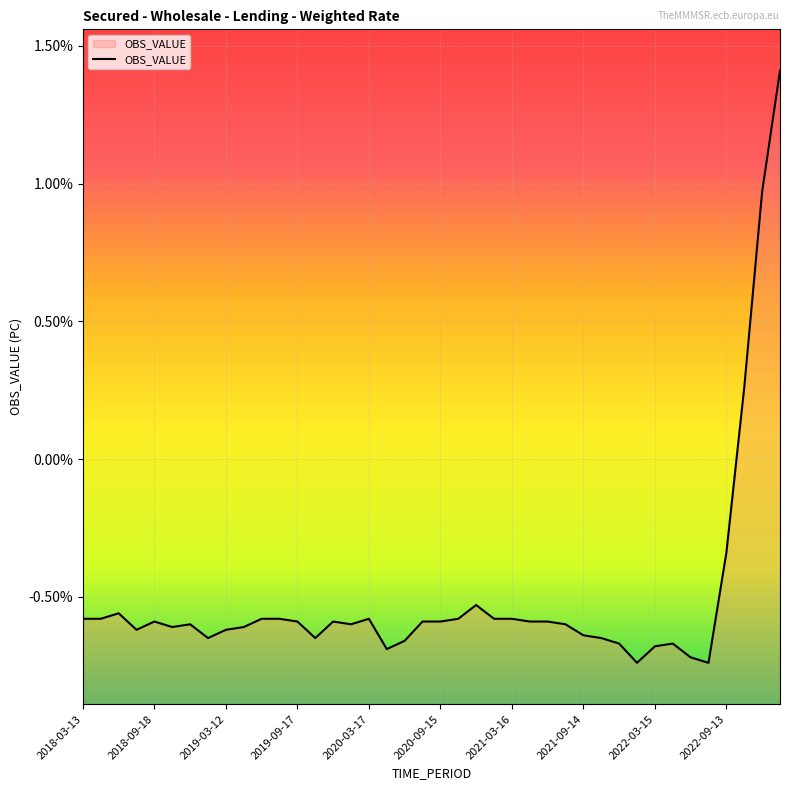

What is the label of the 23rd point from the left?

2020-12-15